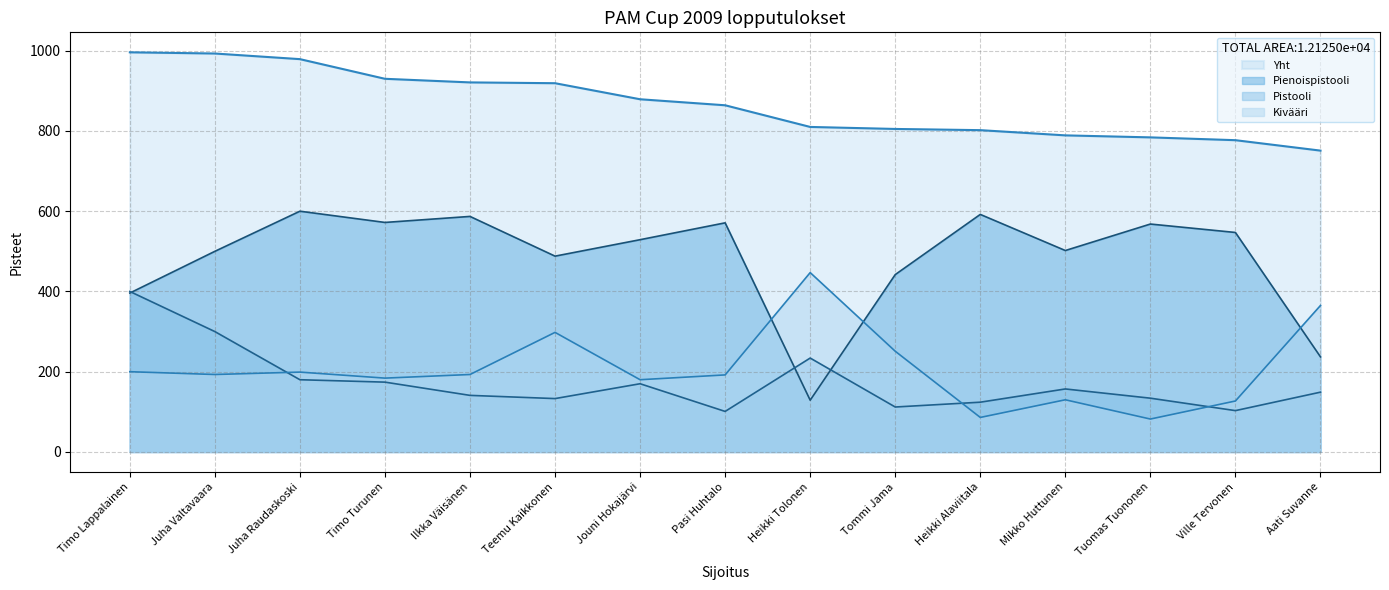

What position from the left is Ilkka Väisänen?

5